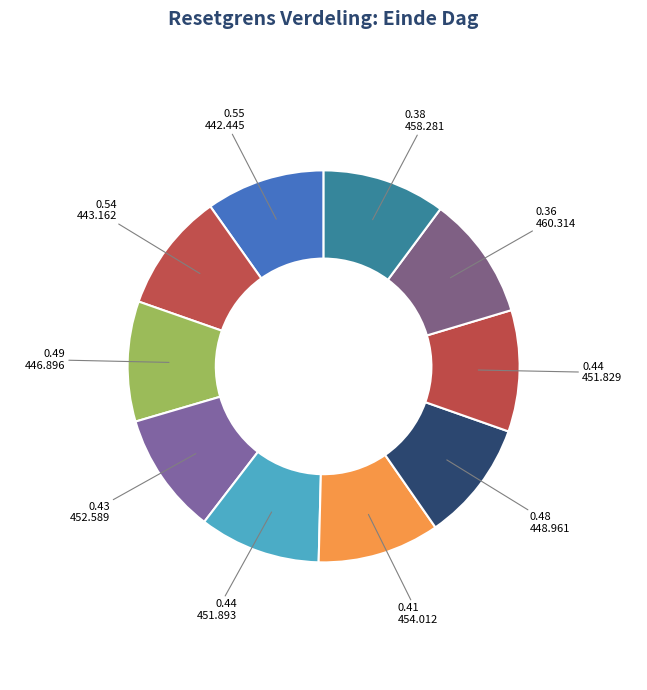

How many segments does this pie chart have?

10